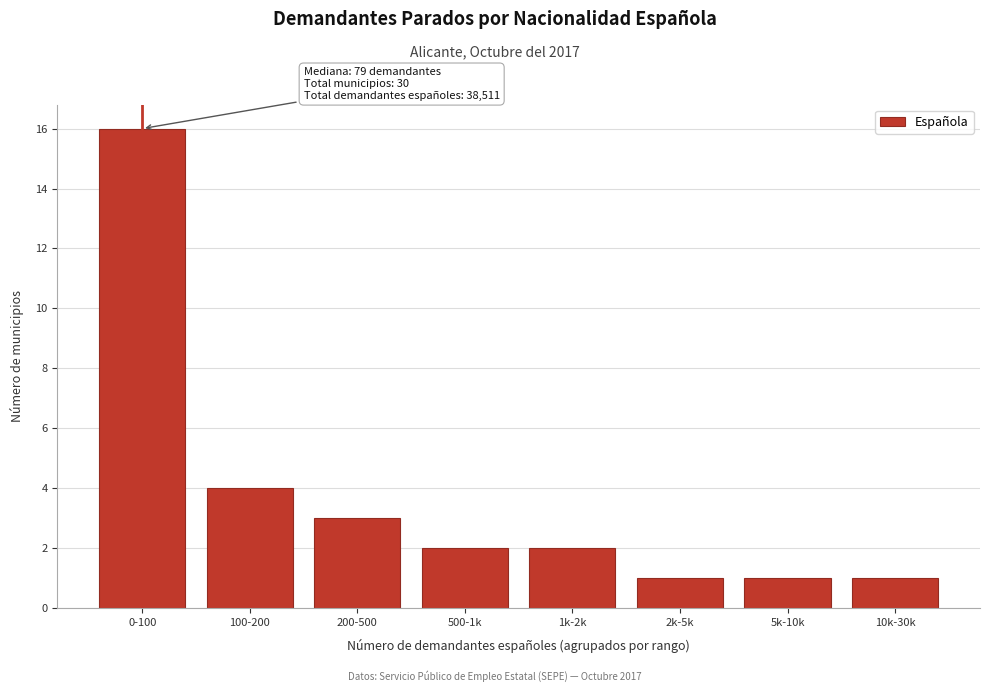

Reading left to right, extract all data points from this chart.

16	4	3	2	2	1	1	1